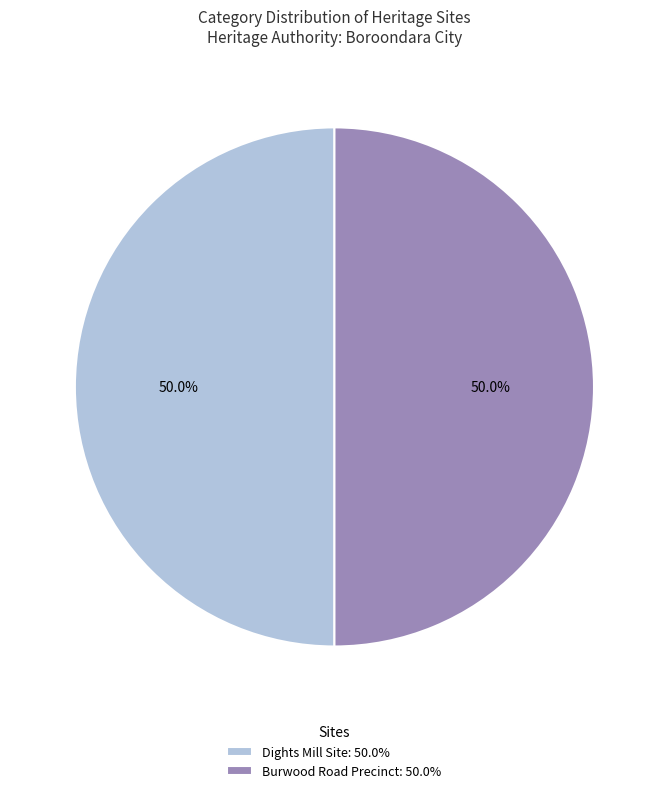

Approximately how many times larger is the value at Burwood Road Precinct compared to Dights Mill Site?

1.0